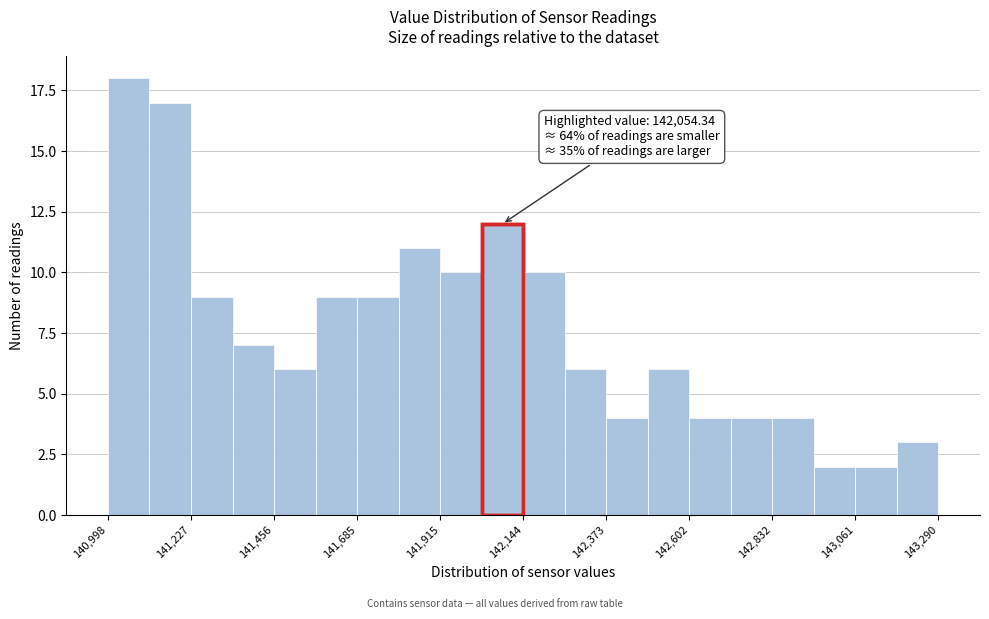

Around what value on the x-axis is the tallest bar? Give the approximate position of its centre, as read against the axis.

141050